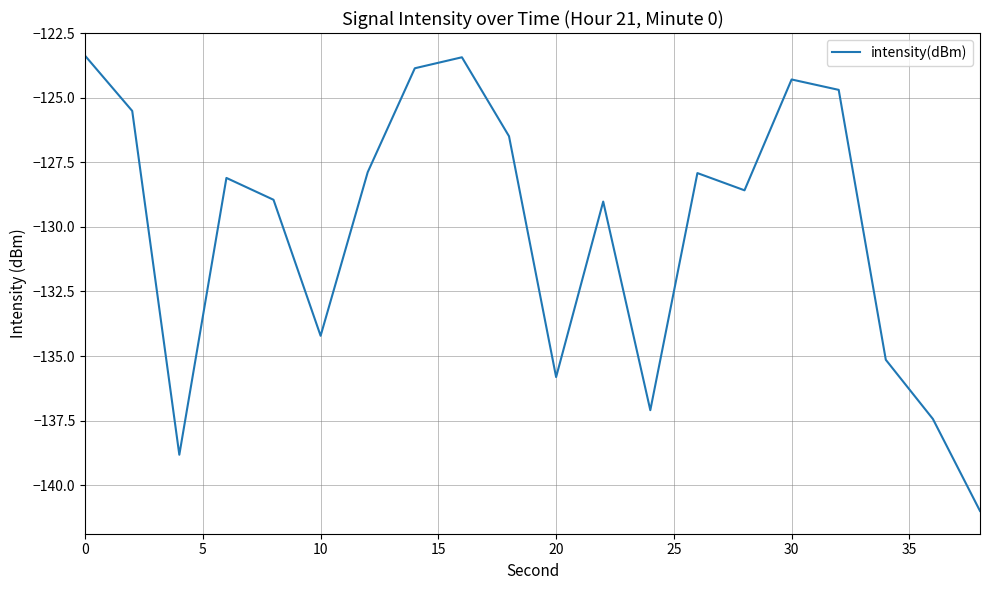

What is the minimum value shown in the chart?

-141.0